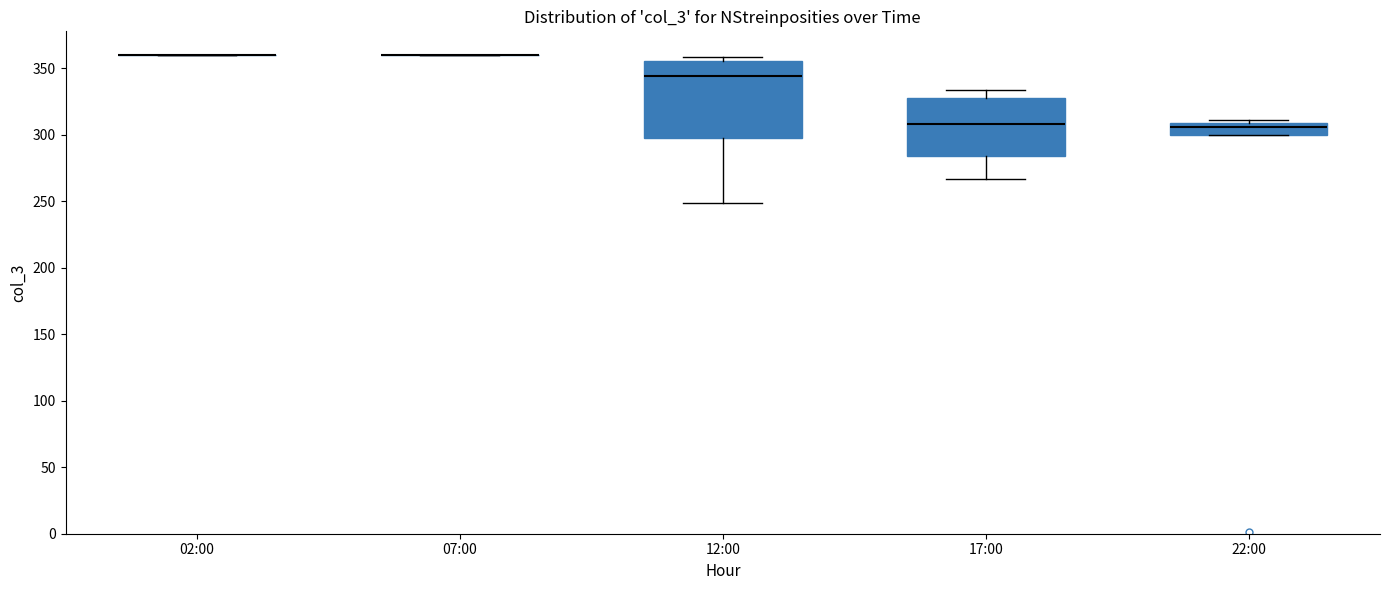

Reading left to right, read every box against the y-axis: the position of its median line, the range the box covers, and the ends of its whiskers. The values are not printed on the chart, so give them approximately, as read against the axis.

02:00: box collapsed to a line at 360, whiskers 360 to 360
07:00: box collapsed to a line at 360, whiskers 360 to 360
12:00: median 345, box 300 to 355, whiskers 250 to 360
17:00: median 310, box 285 to 330, whiskers 265 to 335
22:00: median 305, box 300 to 310, whiskers 300 to 310 (just above the box's upper edge)